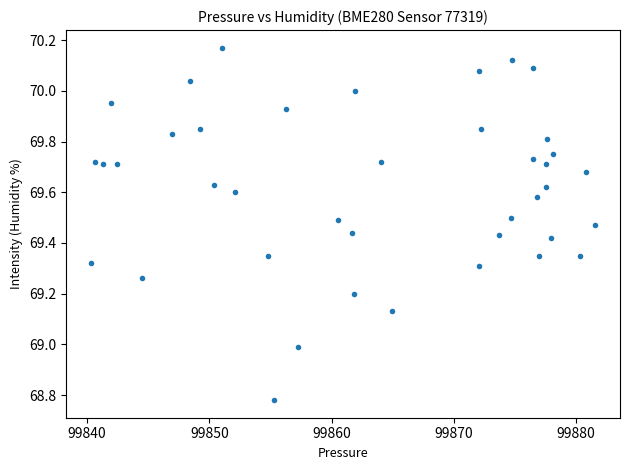

What is the range of X values (max minus min)?

41.2